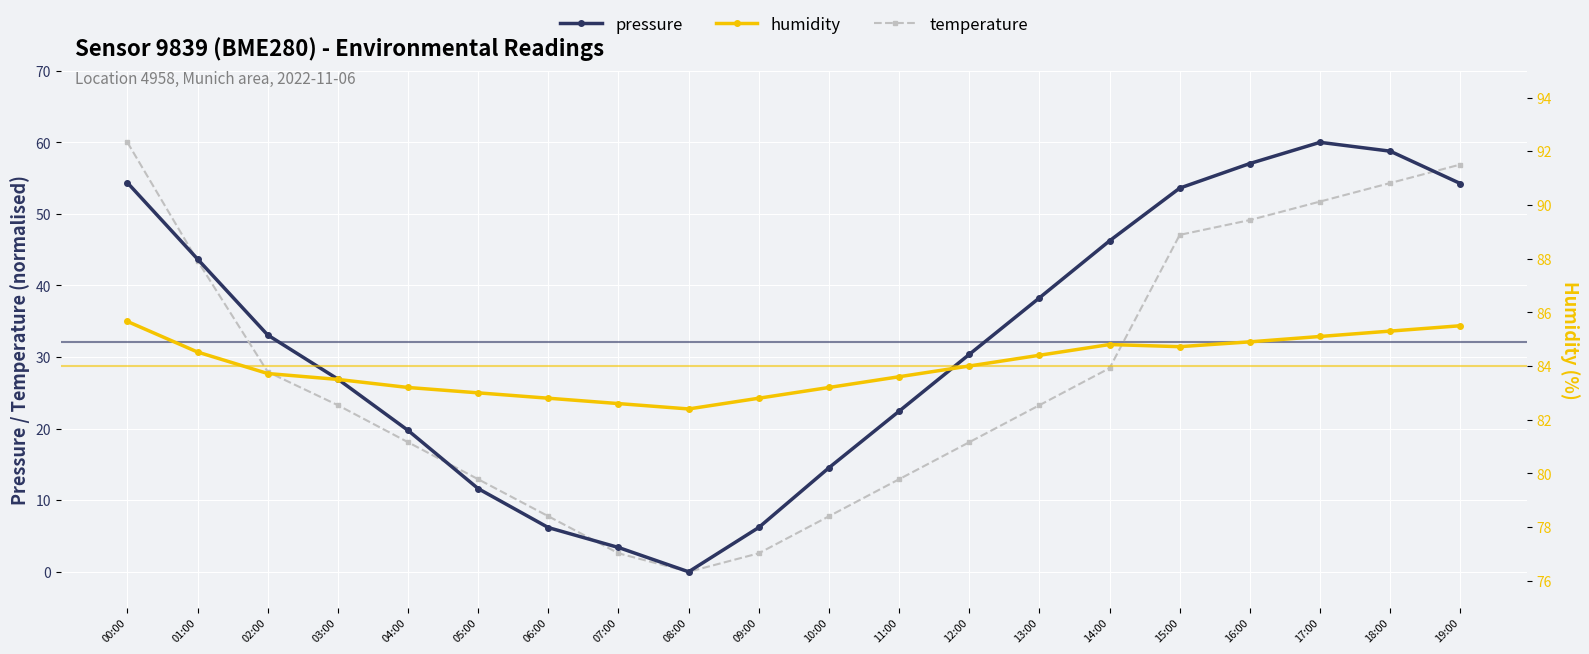

At which category is the sum across all series the highest?

00:00